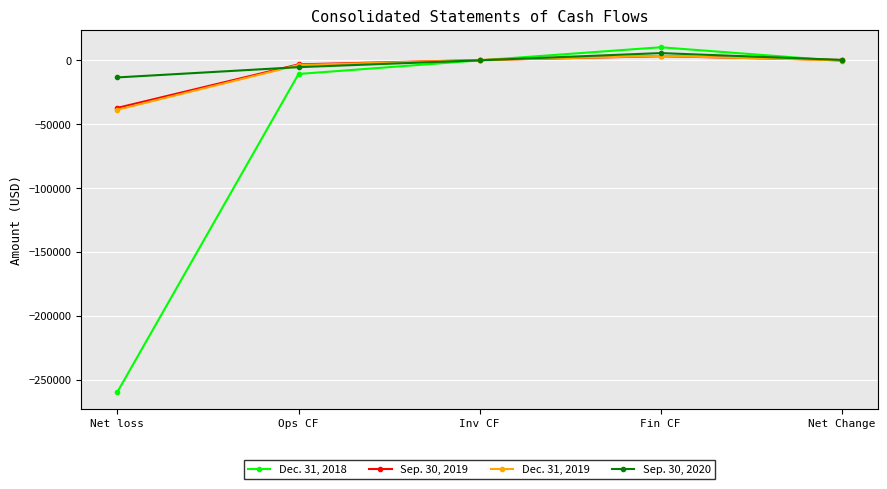

Which series has the widest spread of values?

Dec. 31, 2018